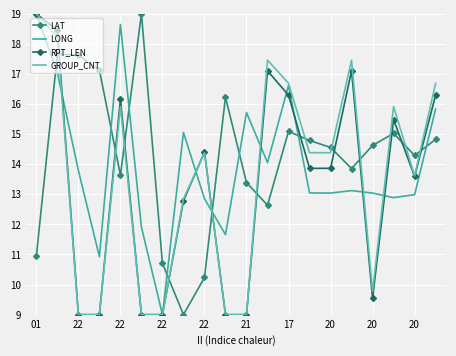

How many times do RPT_LEN and LAT cross each other?

12